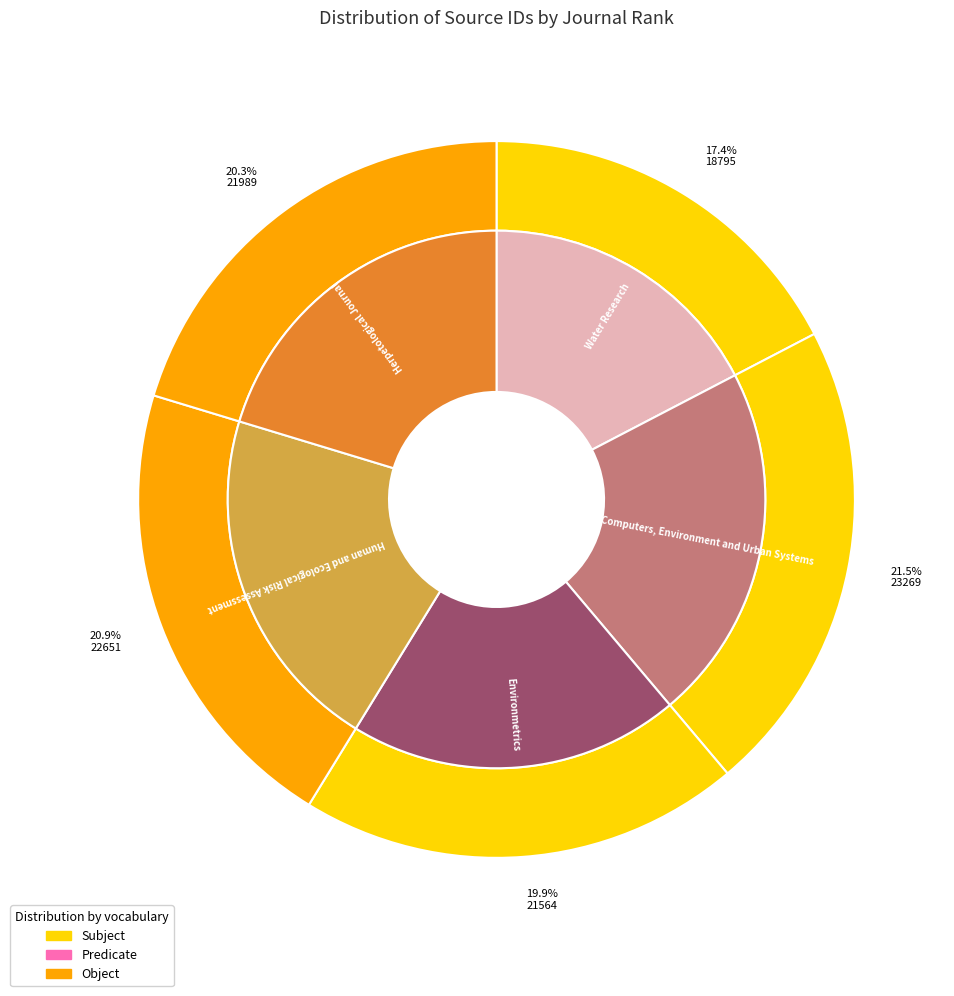

Does Human and Ecological Risk Assessment represent more than half of the total?

No